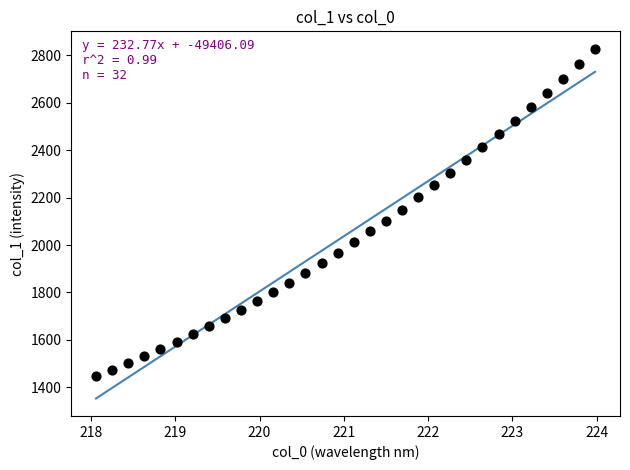

What is the range of Y values (max minus min)?

1381.3